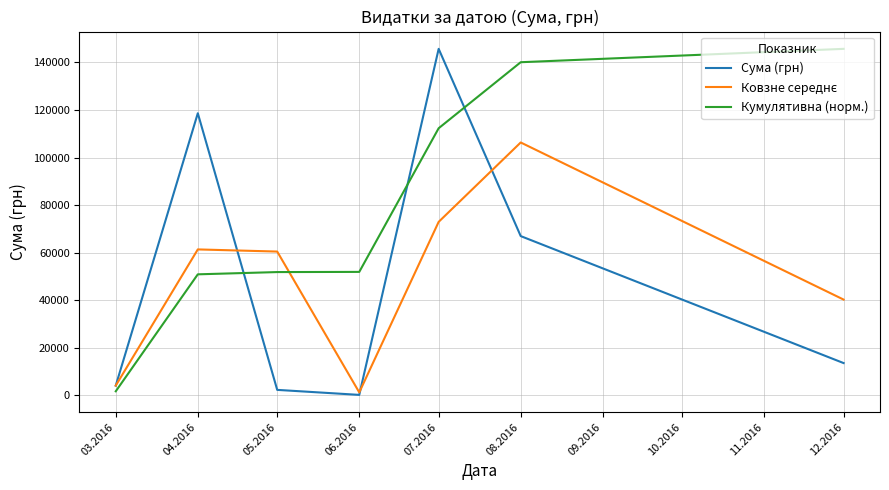

At which category is the sum across all series the highest?

07.2016